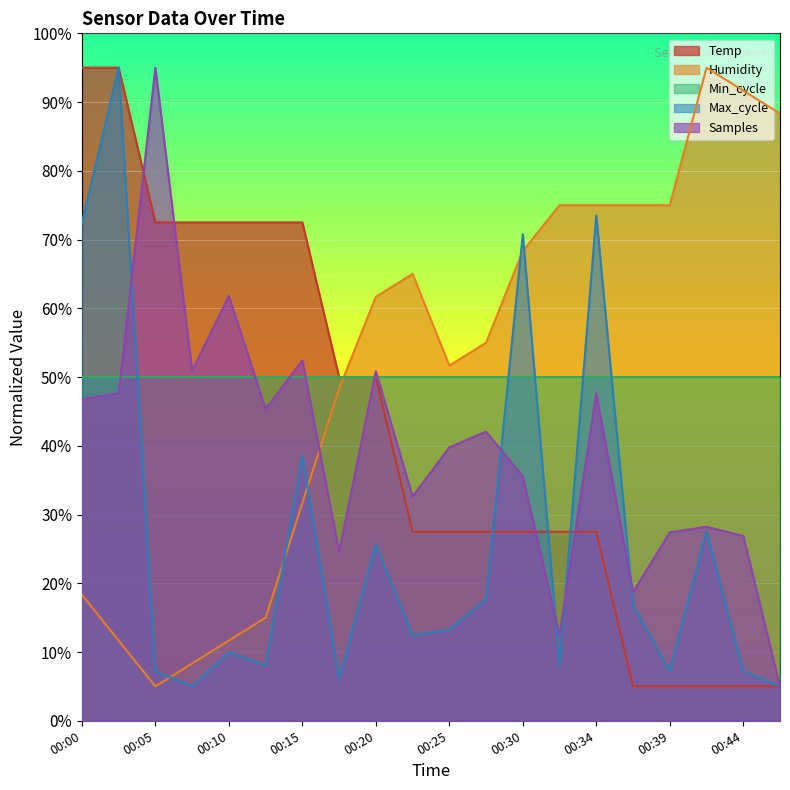

True or false: Temp and Samples intersect in this chart.

True